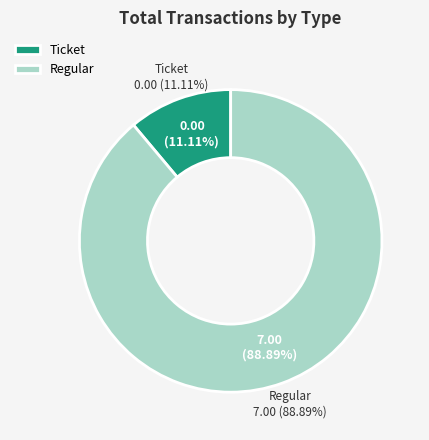

What is the largest slice in the pie chart?

Regular